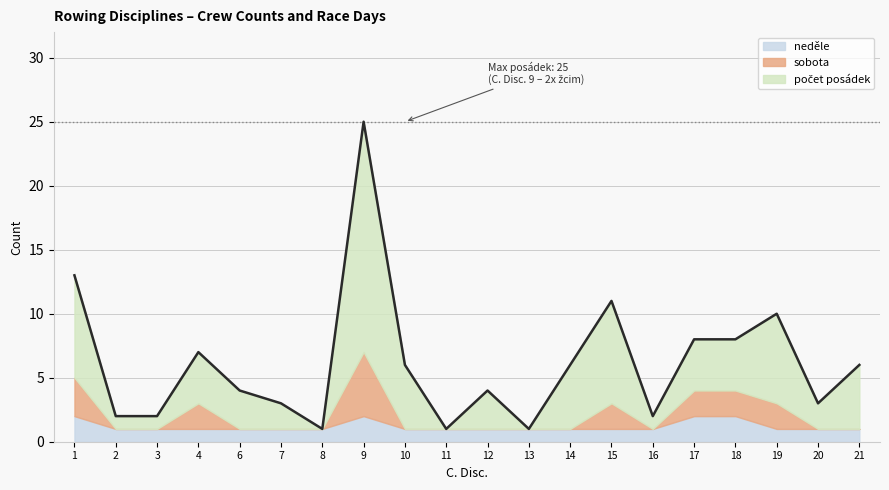

What is the value of the počet posádek point at the 4th from the left?

7